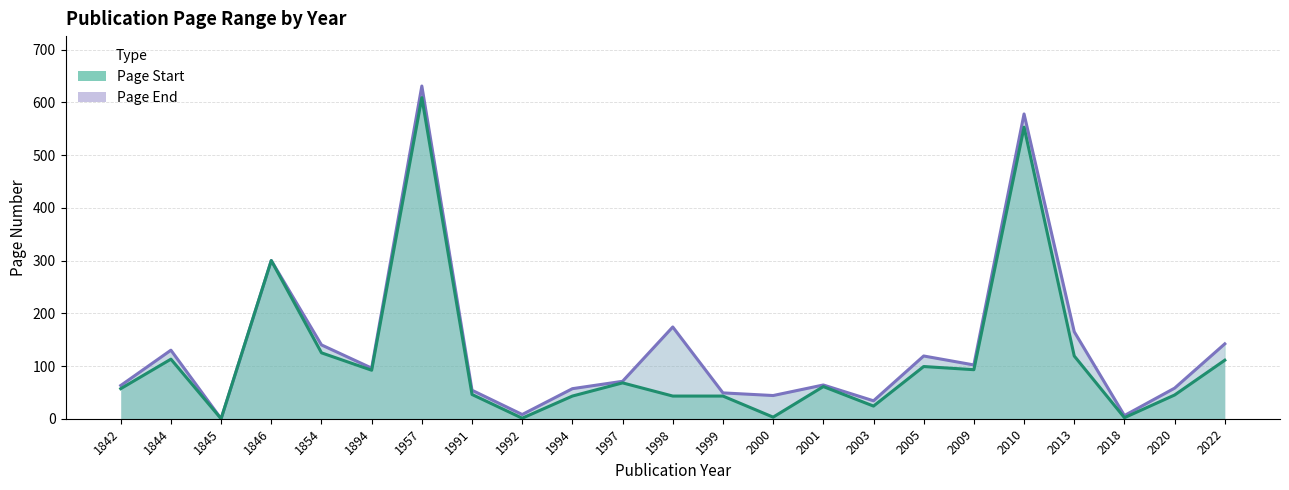

List the series in order of their overall mean, highest first.

Page End, Page Start